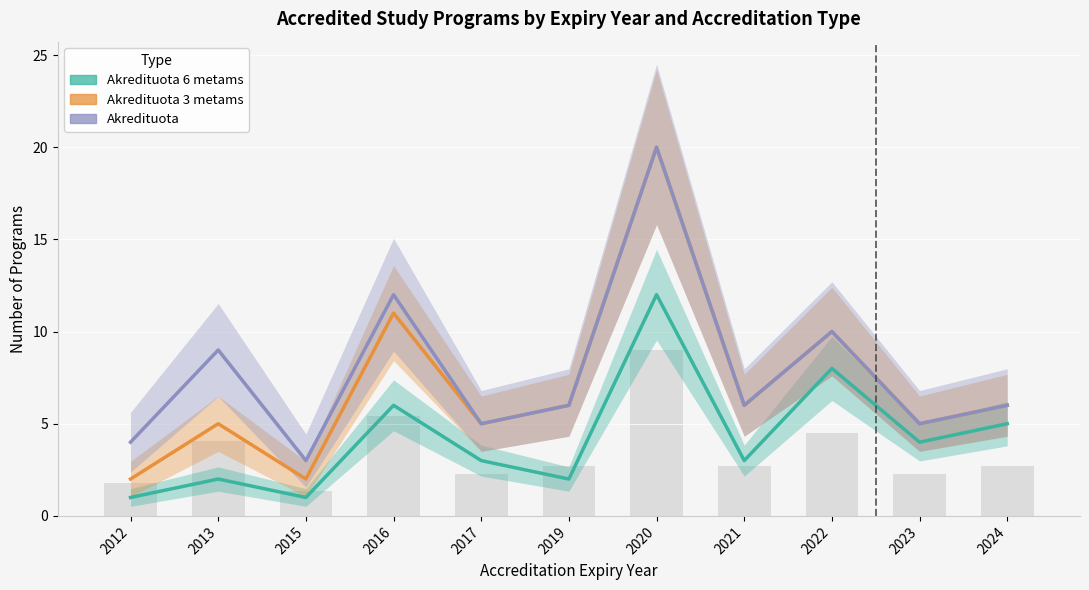

What is the value of the Akredituota 3 metams bar at the 7th from the left?

20